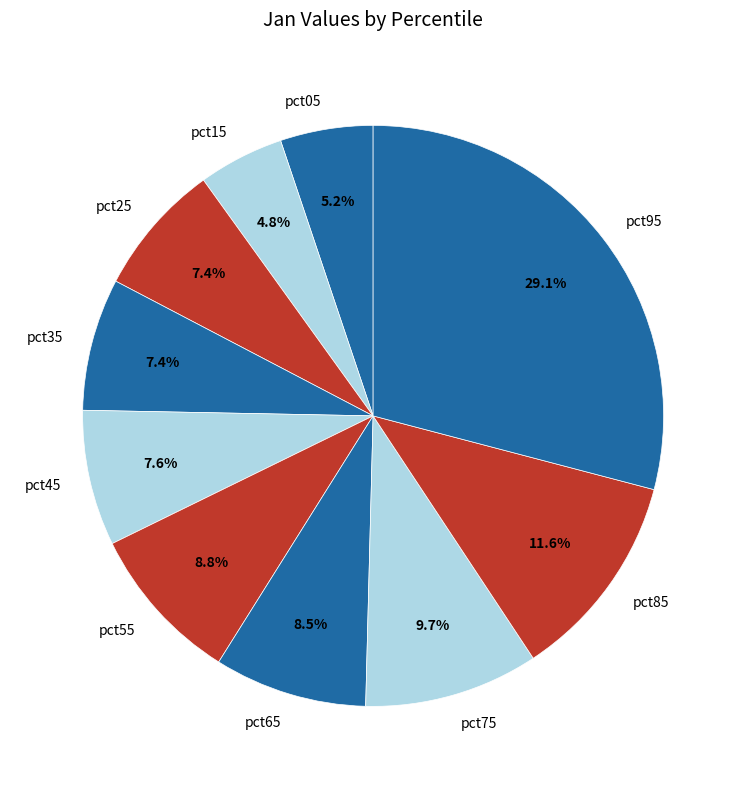

Is it true that pct45 is 13% of the pie?

False